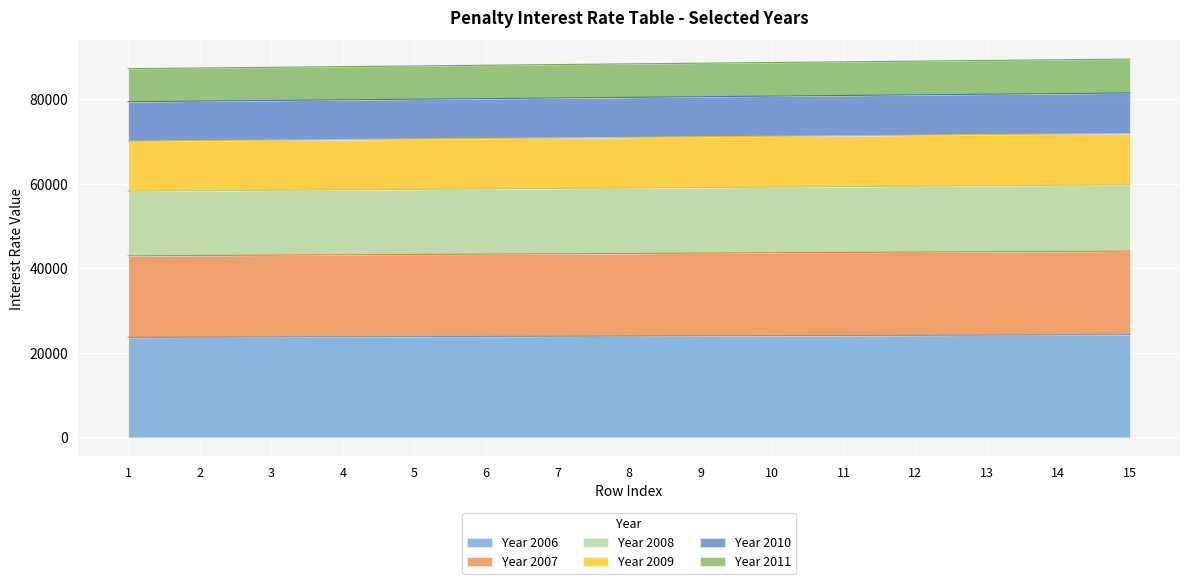

What is the minimum value for Year 2006?

23671.8